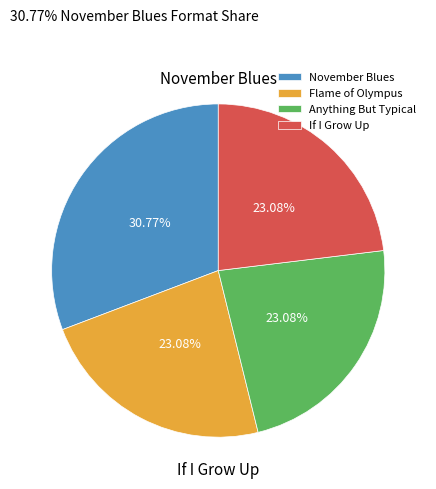

What is the change in value from November Blues to Anything But Typical?

-1